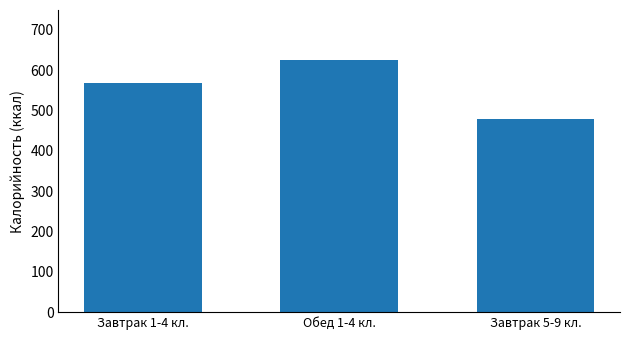

List the labels in order of value, smallest first.

Завтрак 5-9 кл., Завтрак 1-4 кл., Обед 1-4 кл.